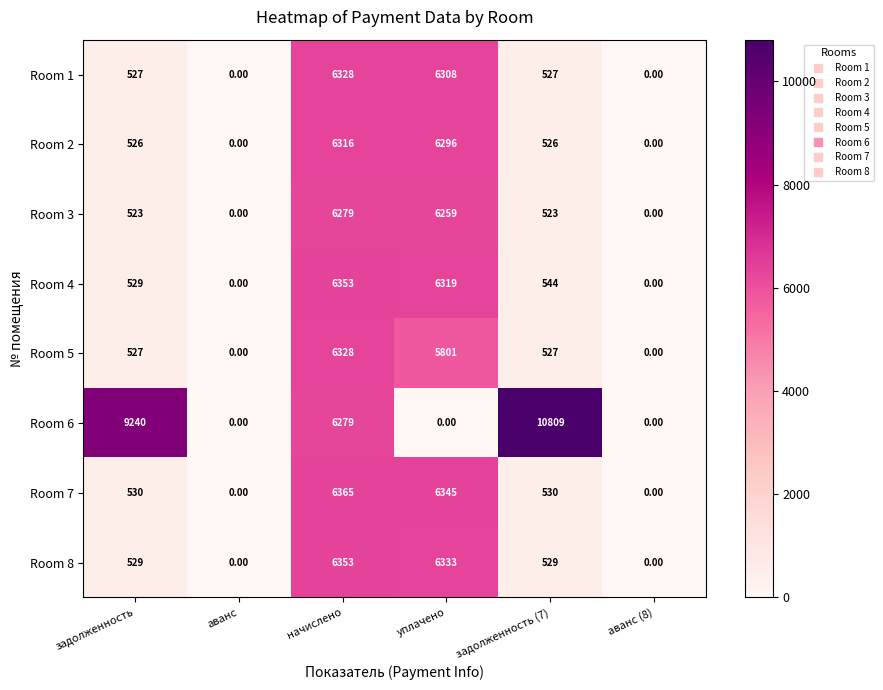

Which series has the largest total across all categories?

Room 6